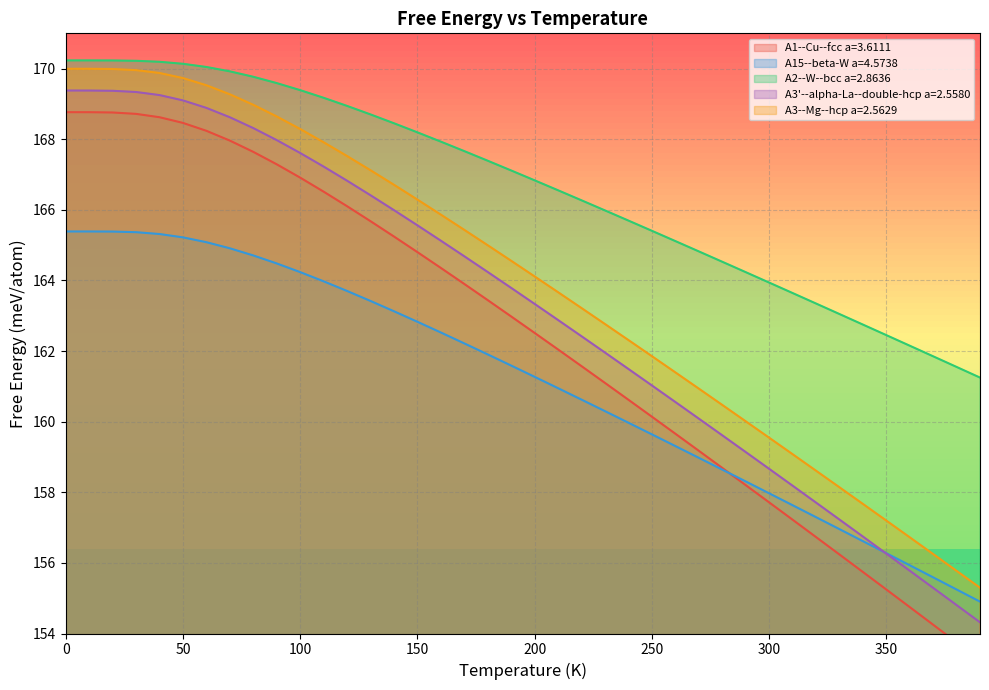

What is the minimum value for A2--W--bcc a=2.8636?

161.2